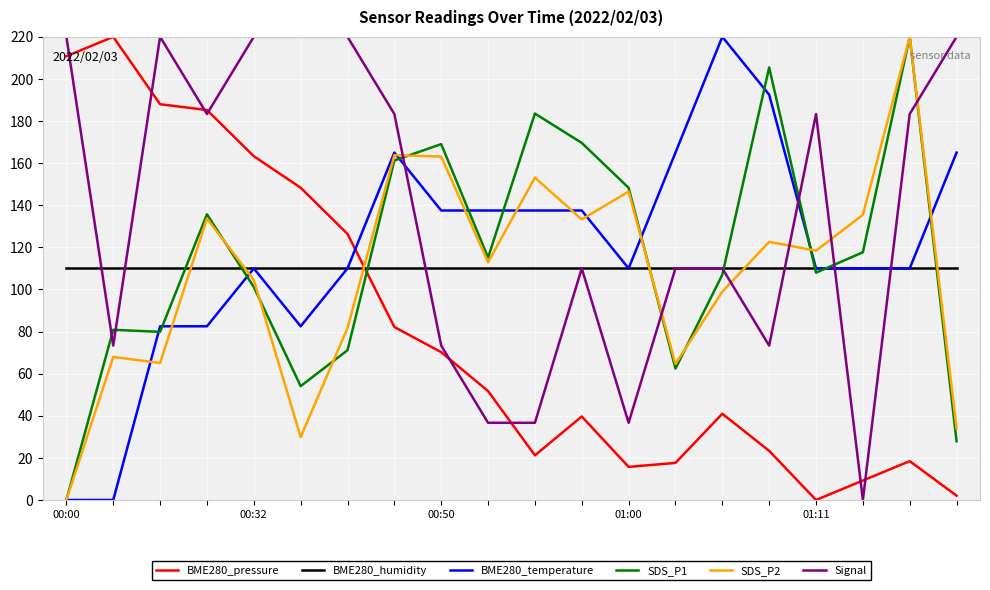

True or false: SDS_P1 and Signal intersect in this chart.

True